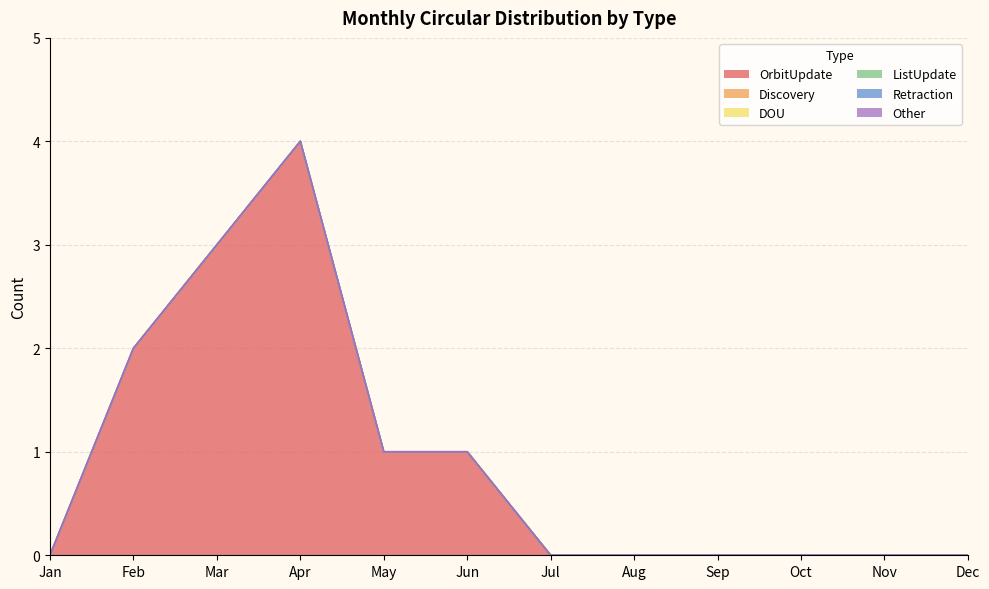

Where is the first local maximum for OrbitUpdate?

Apr